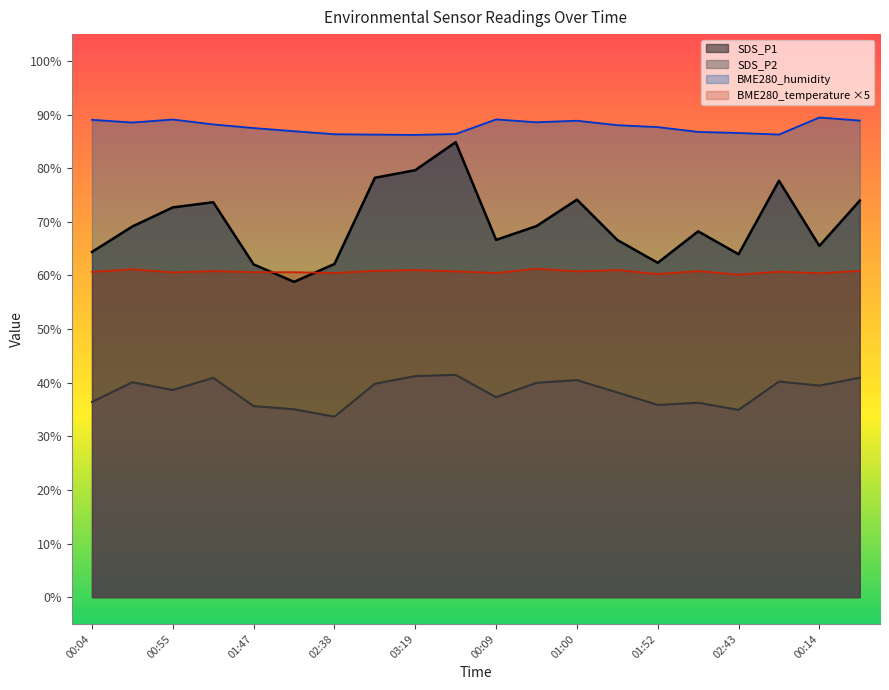

Rank the series by their maximum value, from highest to lowest.

BME280_humidity, SDS_P1, BME280_temperature ×5, SDS_P2